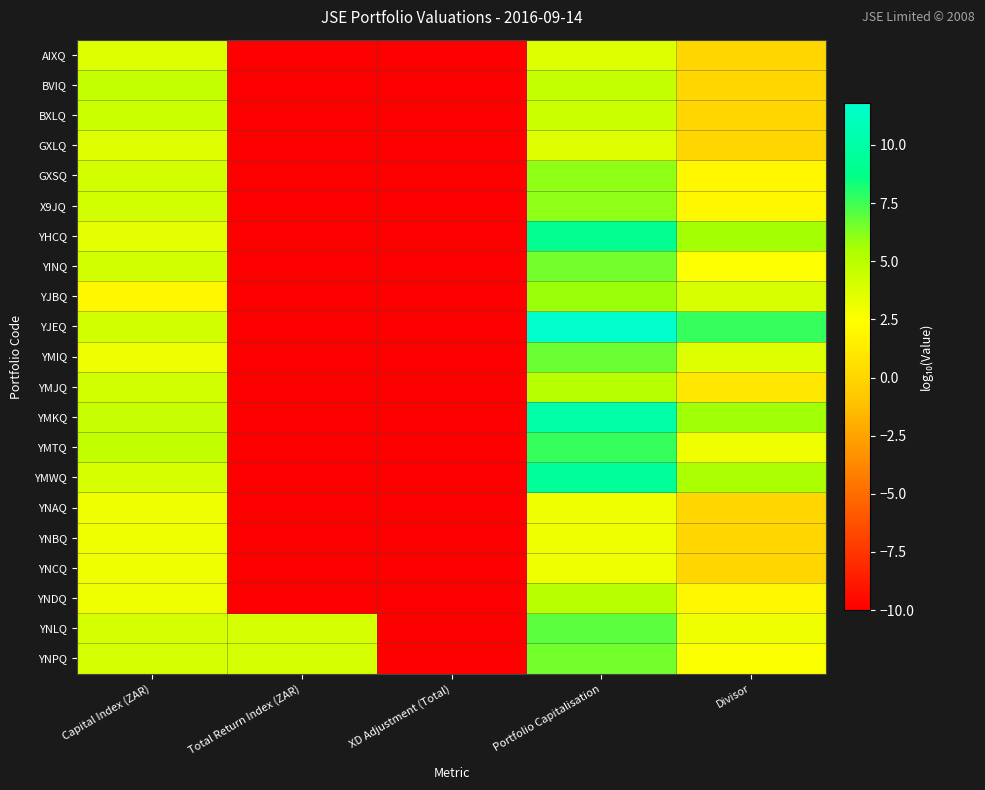

Reading left to right, extract all data points from this chart.

AIXQ: Capital Index (ZAR)=3.7	Total Return Index (ZAR)=-10.0	XD Adjustment (Total)=-10.0	Portfolio Capitalisation=3.7	Divisor=0.0
BVIQ: Capital Index (ZAR)=4.6	Total Return Index (ZAR)=-10.0	XD Adjustment (Total)=-10.0	Portfolio Capitalisation=4.6	Divisor=0.0
BXLQ: Capital Index (ZAR)=4.3	Total Return Index (ZAR)=-10.0	XD Adjustment (Total)=-10.0	Portfolio Capitalisation=4.3	Divisor=0.0
GXLQ: Capital Index (ZAR)=3.5	Total Return Index (ZAR)=-10.0	XD Adjustment (Total)=-10.0	Portfolio Capitalisation=3.5	Divisor=-0.0
GXSQ: Capital Index (ZAR)=4.1	Total Return Index (ZAR)=-10.0	XD Adjustment (Total)=-10.0	Portfolio Capitalisation=6.1	Divisor=2.0
X9JQ: Capital Index (ZAR)=4.1	Total Return Index (ZAR)=-10.0	XD Adjustment (Total)=-10.0	Portfolio Capitalisation=6.1	Divisor=1.9
YHCQ: Capital Index (ZAR)=3.4	Total Return Index (ZAR)=-10.0	XD Adjustment (Total)=-10.0	Portfolio Capitalisation=9.0	Divisor=5.6
YINQ: Capital Index (ZAR)=4.1	Total Return Index (ZAR)=-10.0	XD Adjustment (Total)=-10.0	Portfolio Capitalisation=6.5	Divisor=2.5
YJBQ: Capital Index (ZAR)=2.0	Total Return Index (ZAR)=-10.0	XD Adjustment (Total)=-10.0	Portfolio Capitalisation=5.8	Divisor=3.8
YJEQ: Capital Index (ZAR)=4.1	Total Return Index (ZAR)=-10.0	XD Adjustment (Total)=-10.0	Portfolio Capitalisation=11.8	Divisor=7.7
YMIQ: Capital Index (ZAR)=3.1	Total Return Index (ZAR)=-10.0	XD Adjustment (Total)=-10.0	Portfolio Capitalisation=6.8	Divisor=3.7
YMJQ: Capital Index (ZAR)=4.1	Total Return Index (ZAR)=-10.0	XD Adjustment (Total)=-10.0	Portfolio Capitalisation=5.1	Divisor=1.1
YMKQ: Capital Index (ZAR)=4.4	Total Return Index (ZAR)=-10.0	XD Adjustment (Total)=-10.0	Portfolio Capitalisation=10.1	Divisor=5.7
YMTQ: Capital Index (ZAR)=4.7	Total Return Index (ZAR)=-10.0	XD Adjustment (Total)=-10.0	Portfolio Capitalisation=7.7	Divisor=3.0
YMWQ: Capital Index (ZAR)=4.0	Total Return Index (ZAR)=-10.0	XD Adjustment (Total)=-10.0	Portfolio Capitalisation=9.4	Divisor=5.5
YNAQ: Capital Index (ZAR)=3.0	Total Return Index (ZAR)=-10.0	XD Adjustment (Total)=-10.0	Portfolio Capitalisation=3.0	Divisor=0.0
YNBQ: Capital Index (ZAR)=3.0	Total Return Index (ZAR)=-10.0	XD Adjustment (Total)=-10.0	Portfolio Capitalisation=3.0	Divisor=-0.0
YNCQ: Capital Index (ZAR)=3.0	Total Return Index (ZAR)=-10.0	XD Adjustment (Total)=-10.0	Portfolio Capitalisation=3.0	Divisor=-0.0
YNDQ: Capital Index (ZAR)=3.0	Total Return Index (ZAR)=-10.0	XD Adjustment (Total)=-10.0	Portfolio Capitalisation=5.0	Divisor=2.0
YNLQ: Capital Index (ZAR)=4.0	Total Return Index (ZAR)=4.0	XD Adjustment (Total)=-10.0	Portfolio Capitalisation=7.0	Divisor=3.0
YNPQ: Capital Index (ZAR)=4.0	Total Return Index (ZAR)=4.0	XD Adjustment (Total)=-10.0	Portfolio Capitalisation=6.6	Divisor=2.6